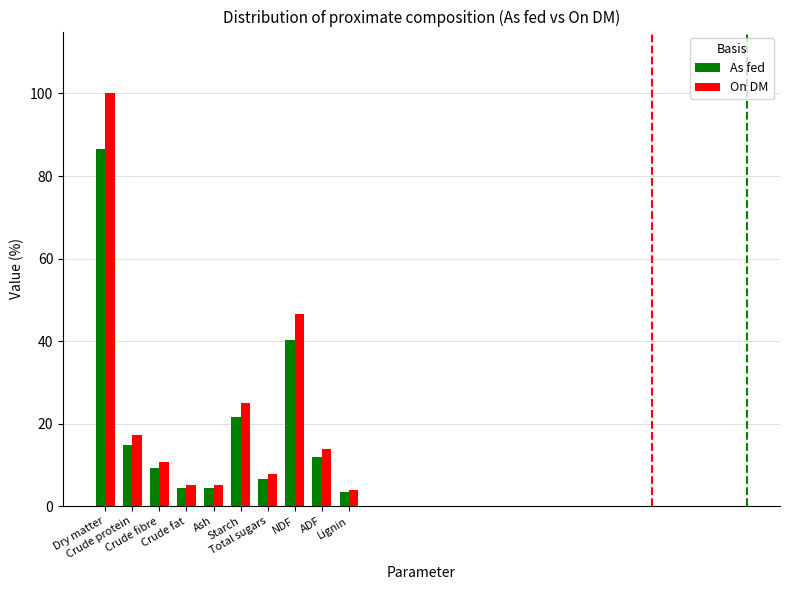

What are all the series names shown in the legend?

As fed, On DM